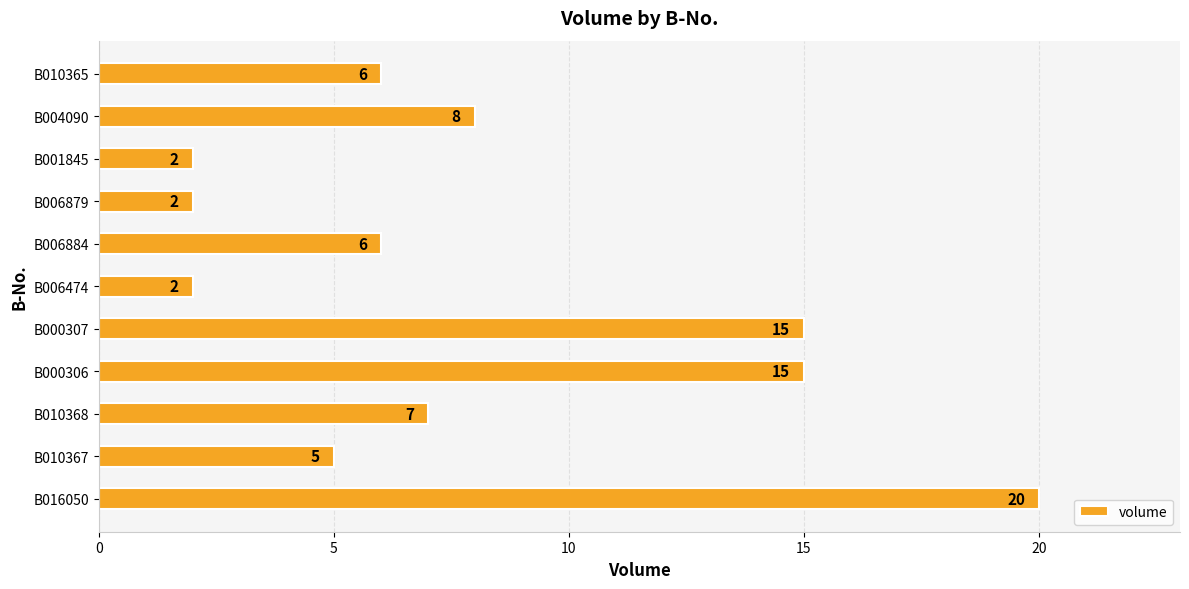

Reading bottom to top, transcribe all the data shown in this chart.

B016050=20	B010367=5	B010368=7	B000306=15	B000307=15	B006474=2	B006884=6	B006879=2	B001845=2	B004090=8	B010365=6